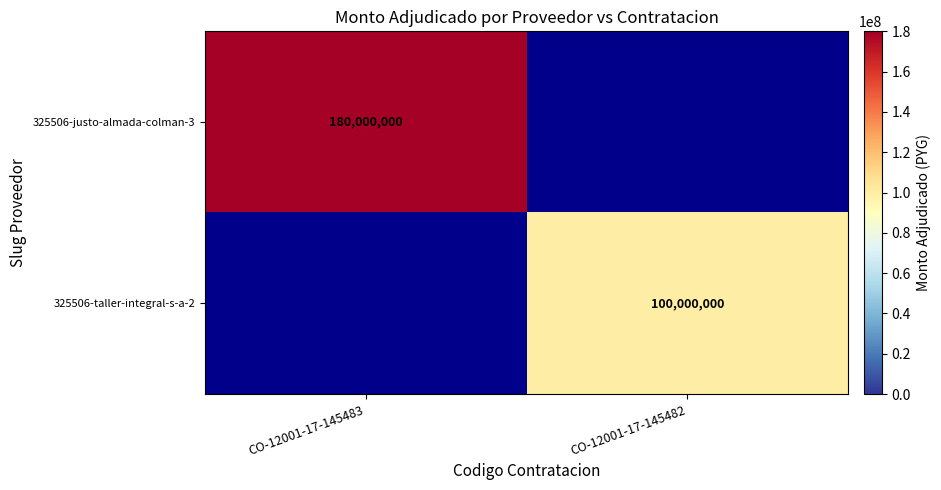

Is it true that 325506-taller-integral-s-a-2 equals 100000000 at CO-12001-17-145482?

True